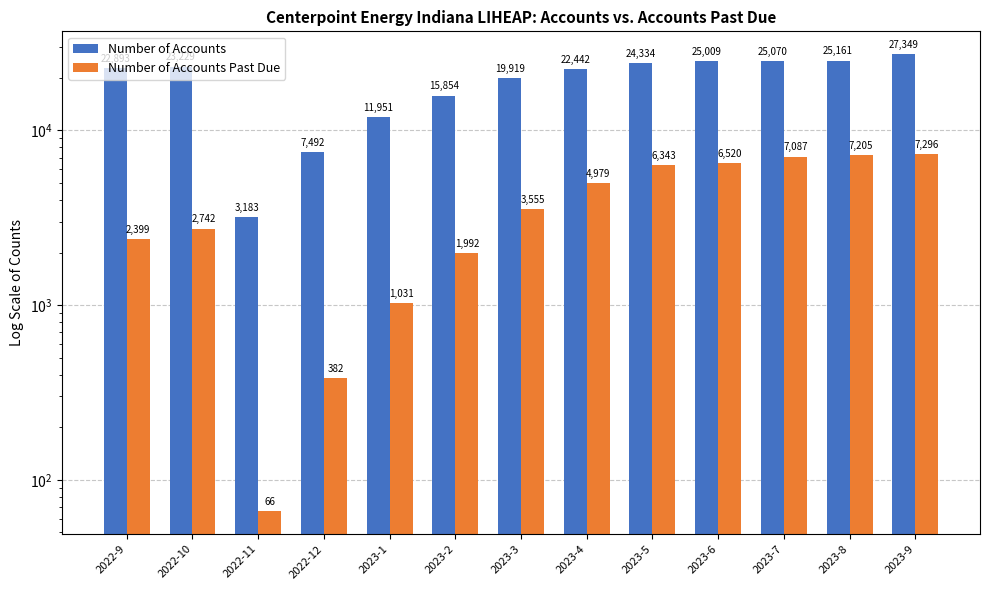

Which series changed the most between 2023-6 and 2023-9?

Number of Accounts